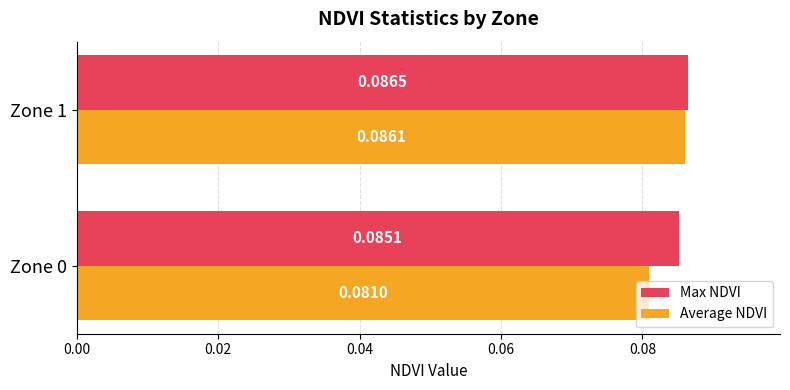

Rank the series at Zone 0 from lowest to highest value.

Average NDVI, Max NDVI